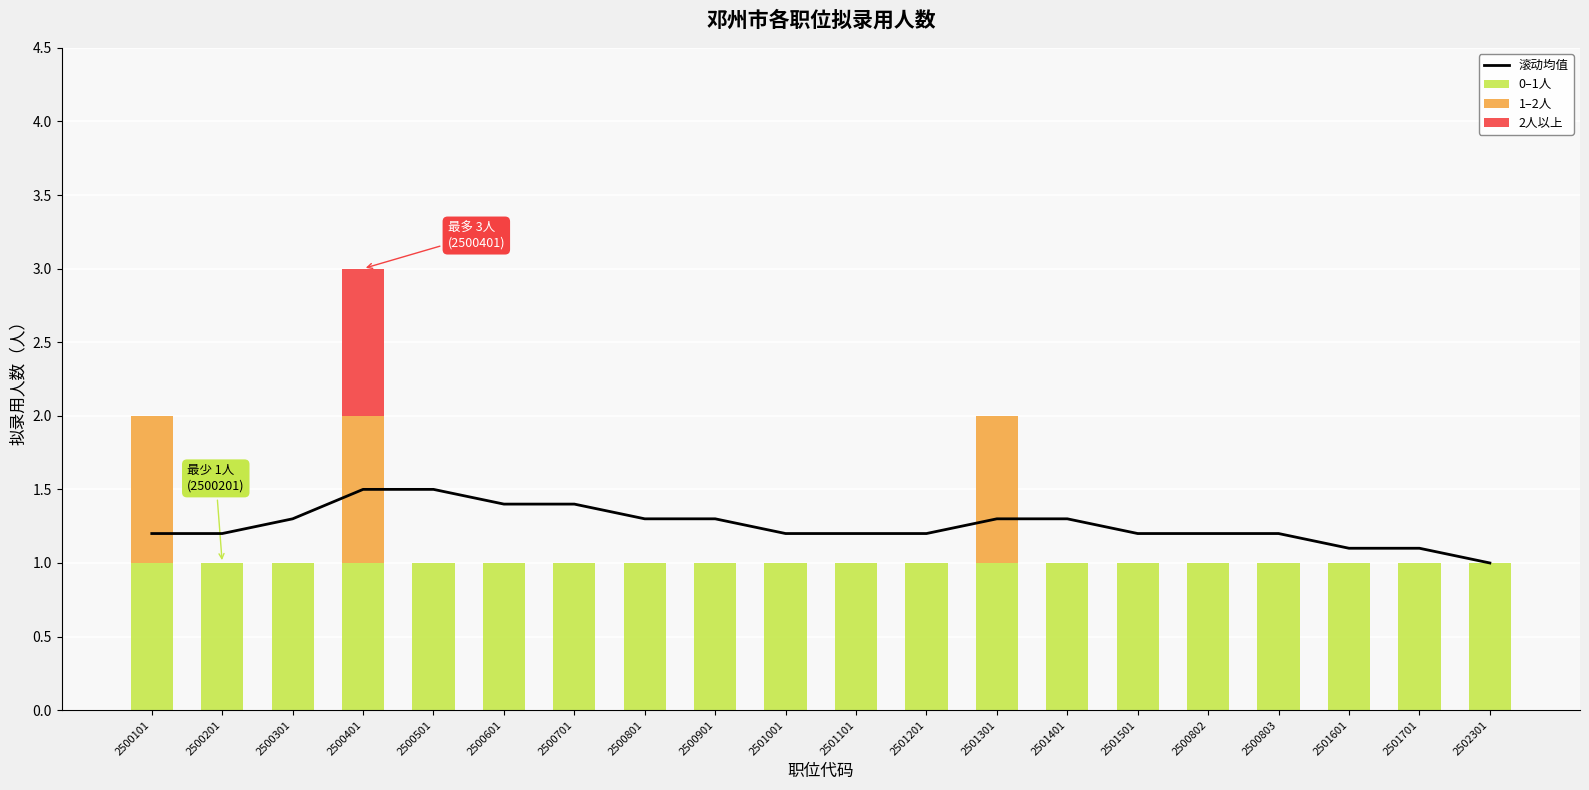

How many series are shown in this chart?

4